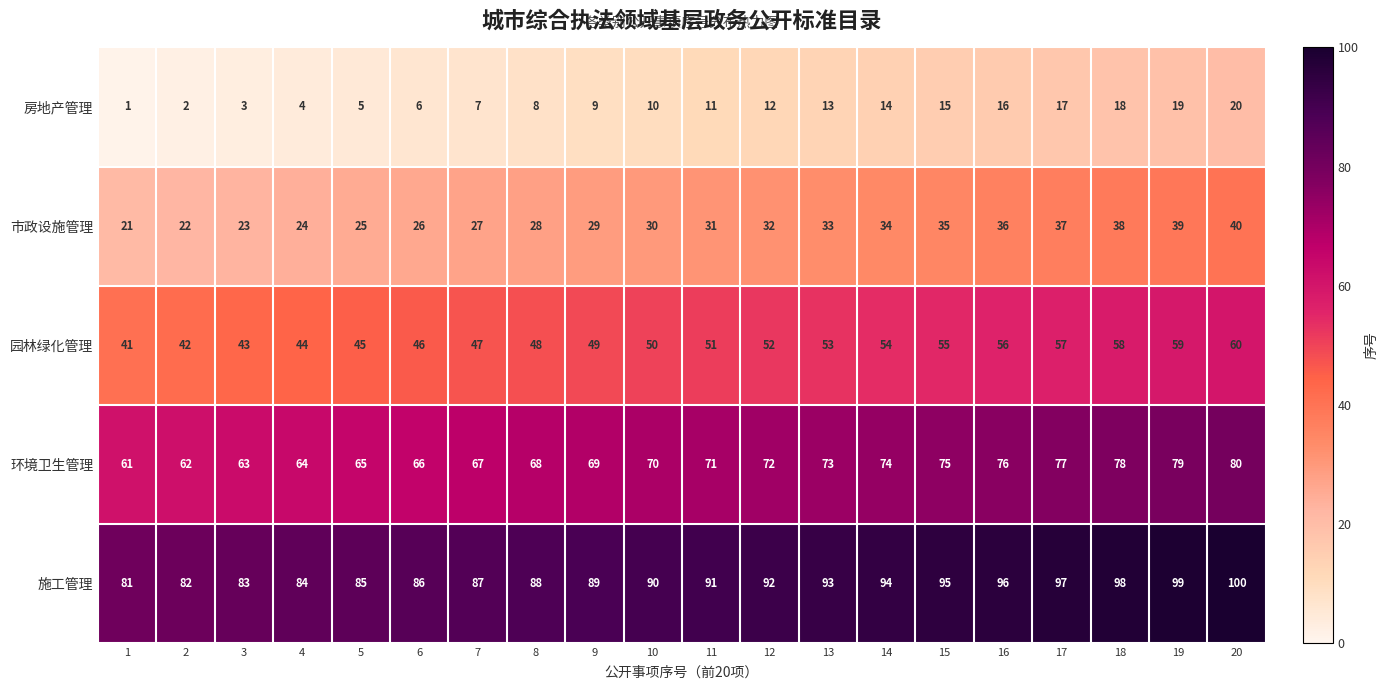

What is the maximum value for 房地产管理?

20